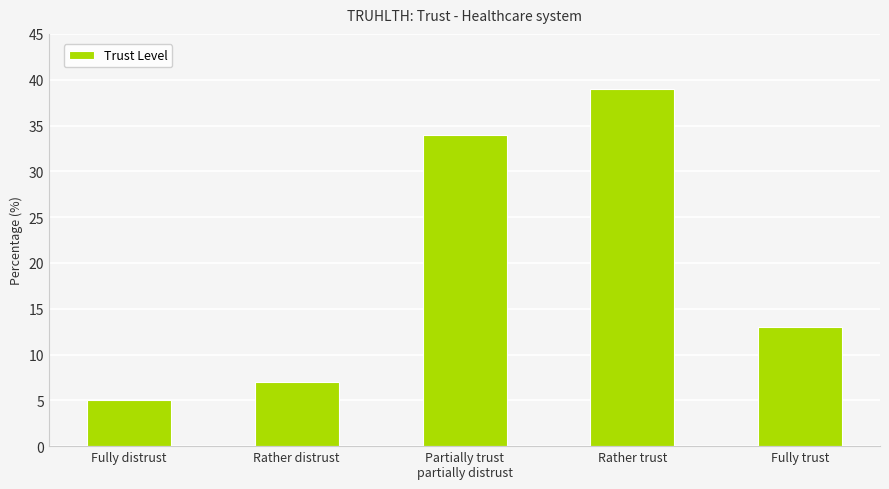

What is the difference between the values at Rather trust and Rather distrust?

32